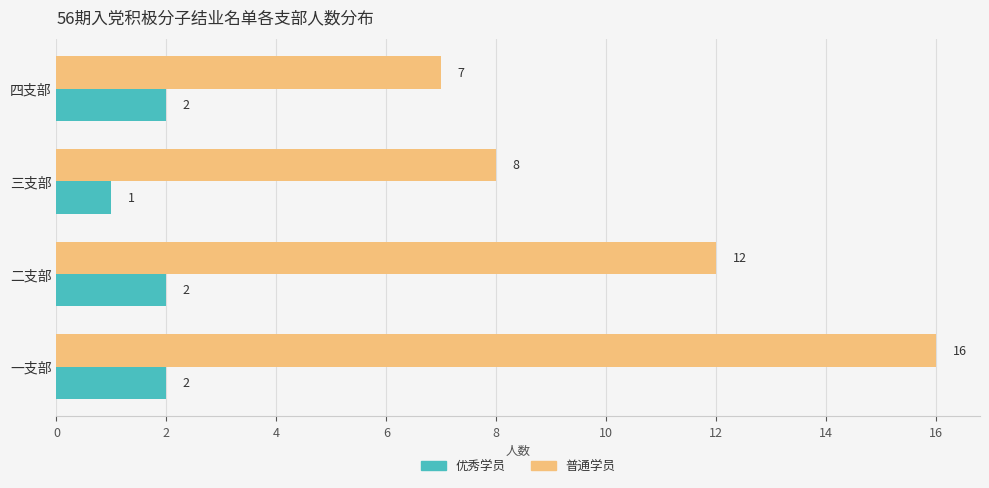

The 优秀学员 series shows 2 at 一支部. True or false?

True